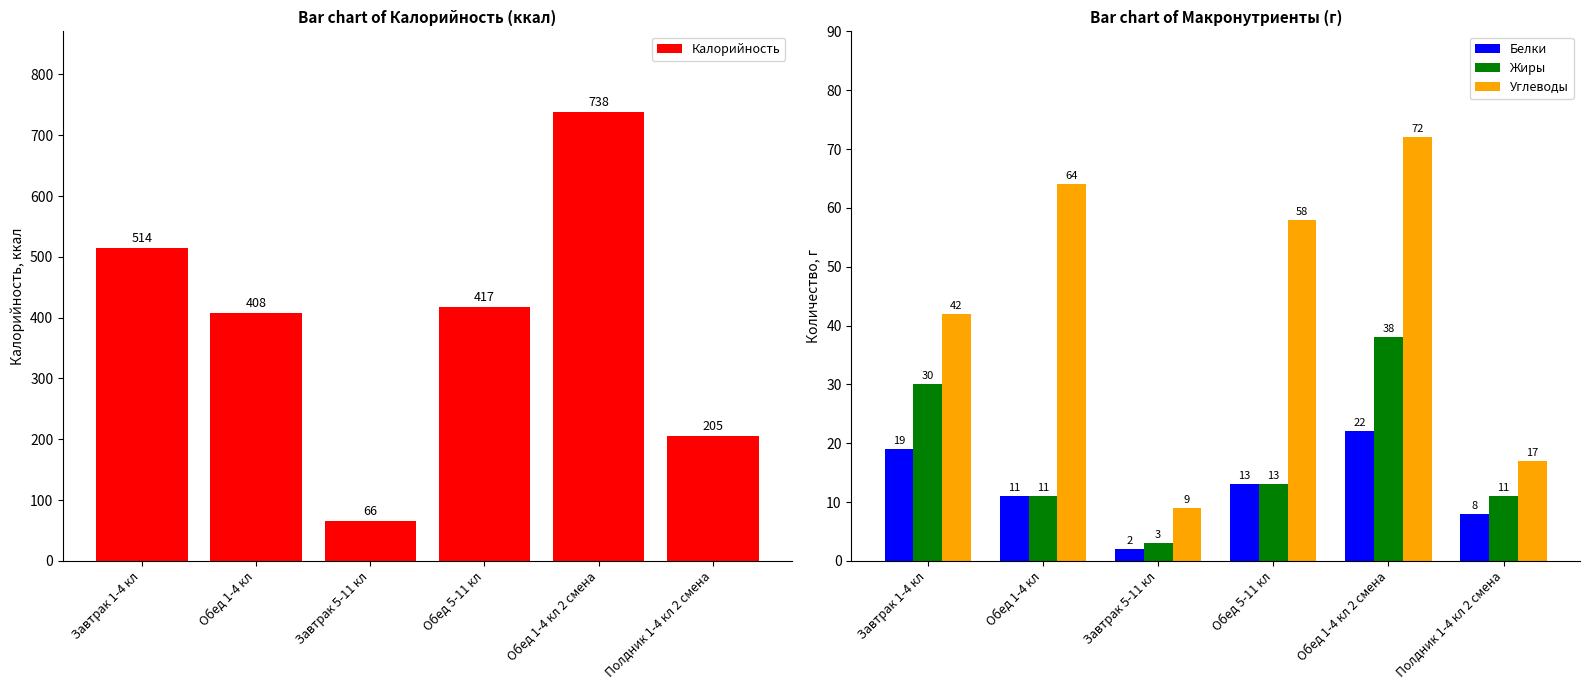

What is the label of the 3rd bar from the right?

Обед 5-11 кл